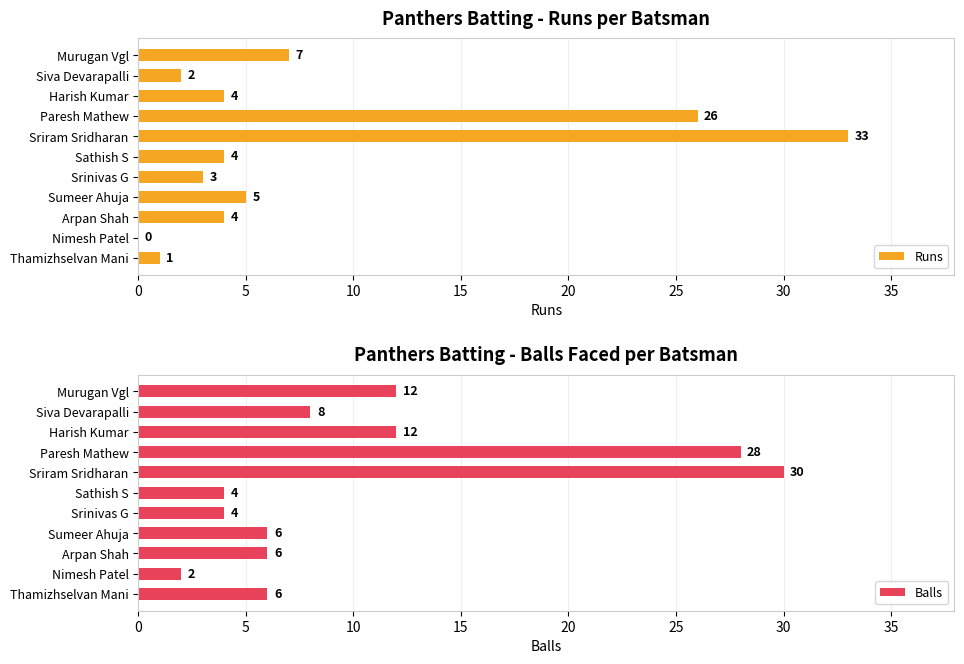

What is the sum of the Balls values at Paresh Mathew and Sathish S?

32